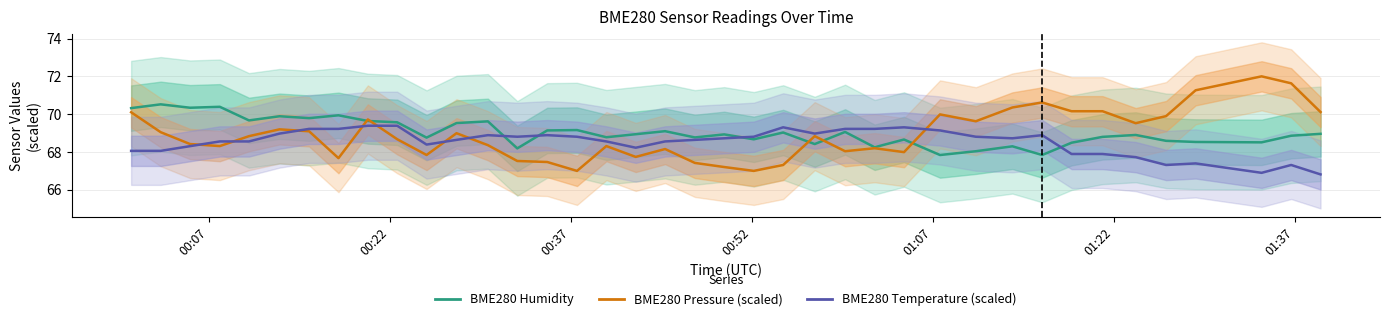

How many data points in BME280 Humidity are less than 68?

2